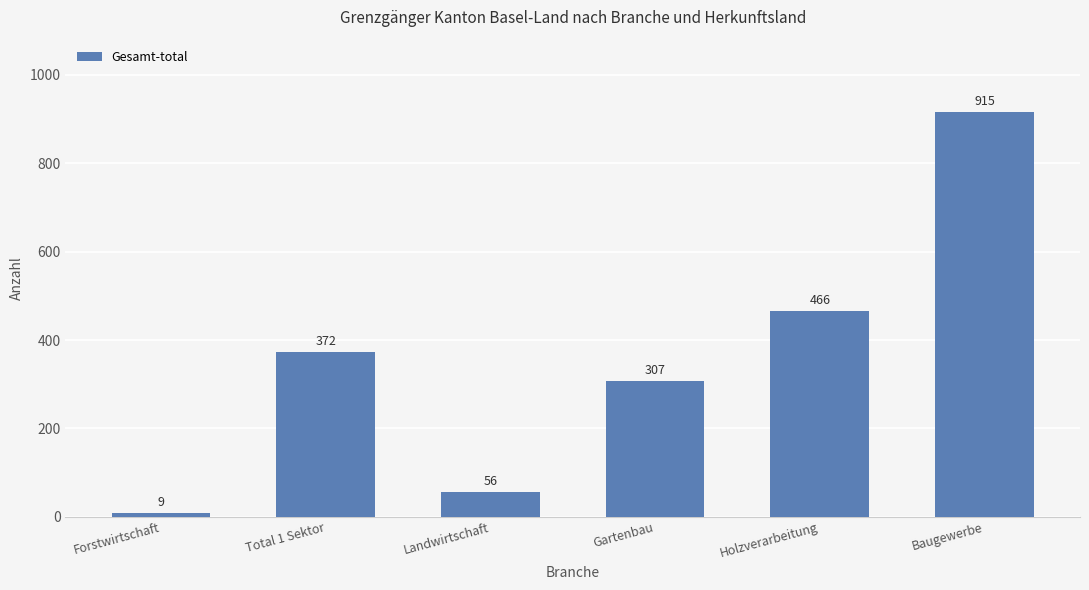

What is the sum of all values?

2125